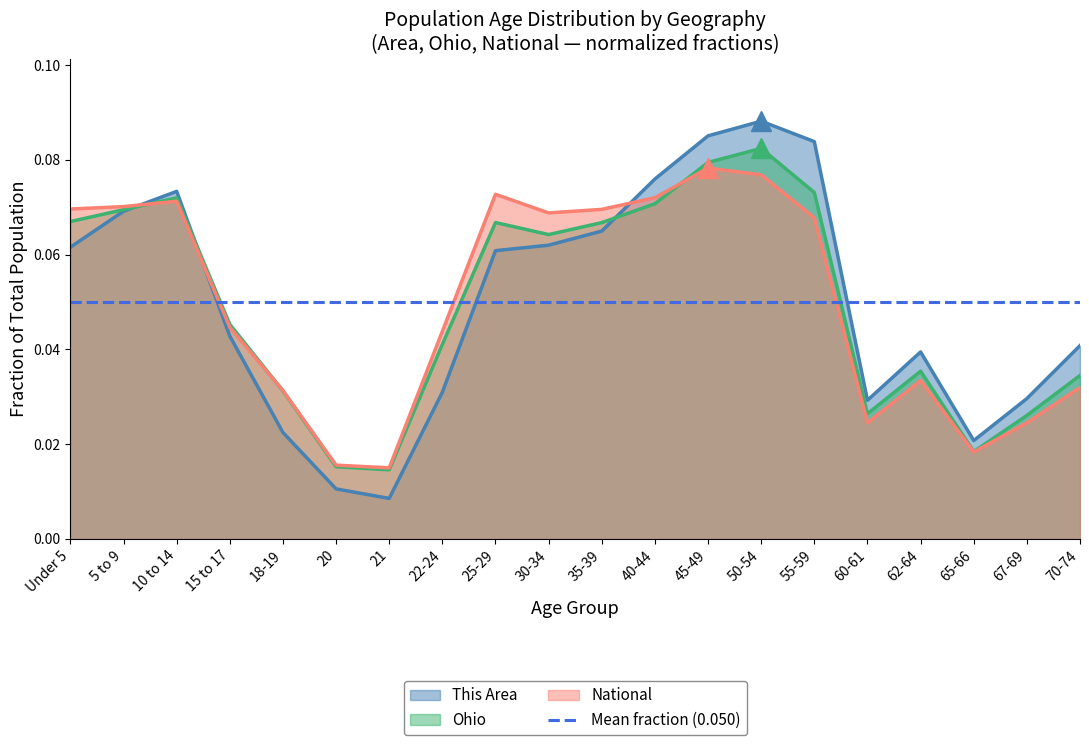

Which category has the highest value in the This Area series?

50-54